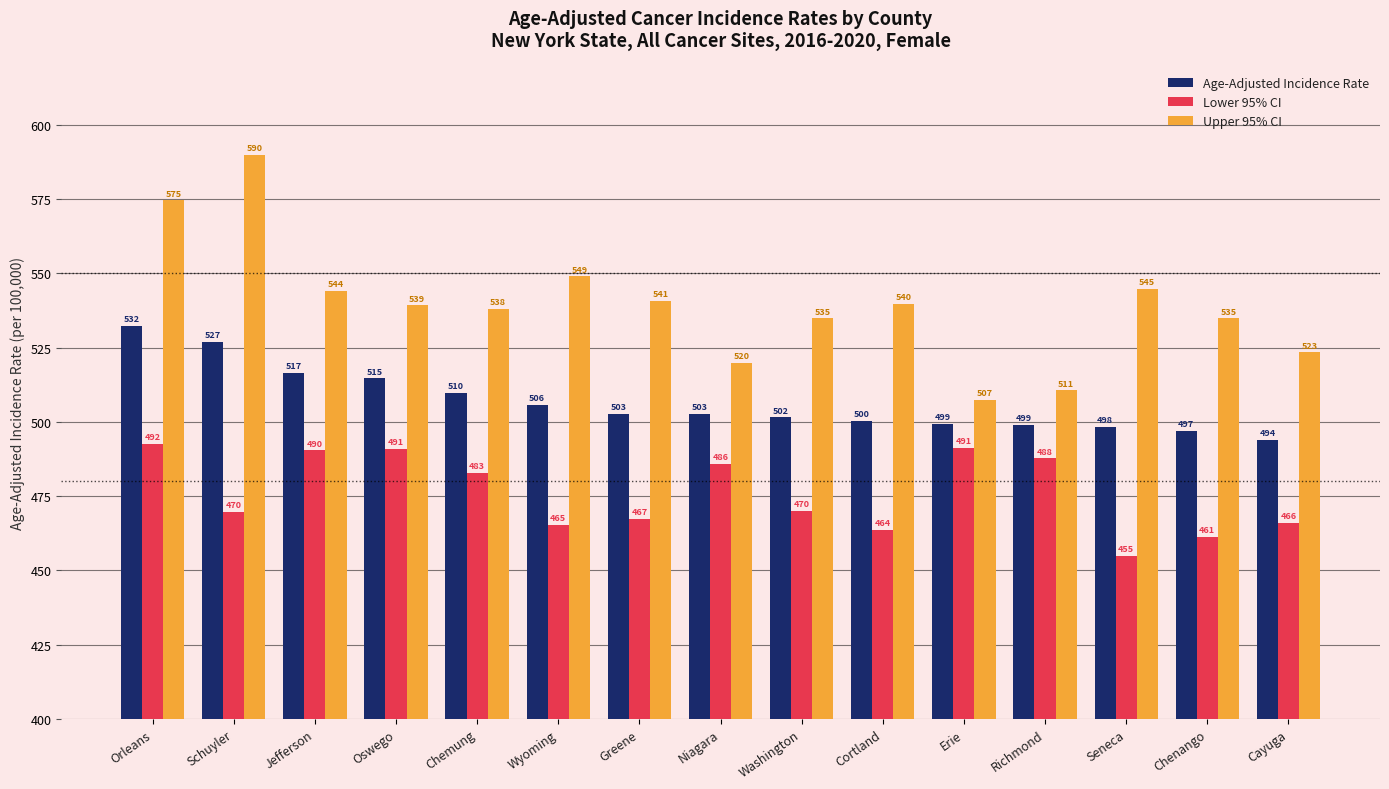

What are all the series names shown in the legend?

Age-Adjusted Incidence Rate, Lower 95% CI, Upper 95% CI